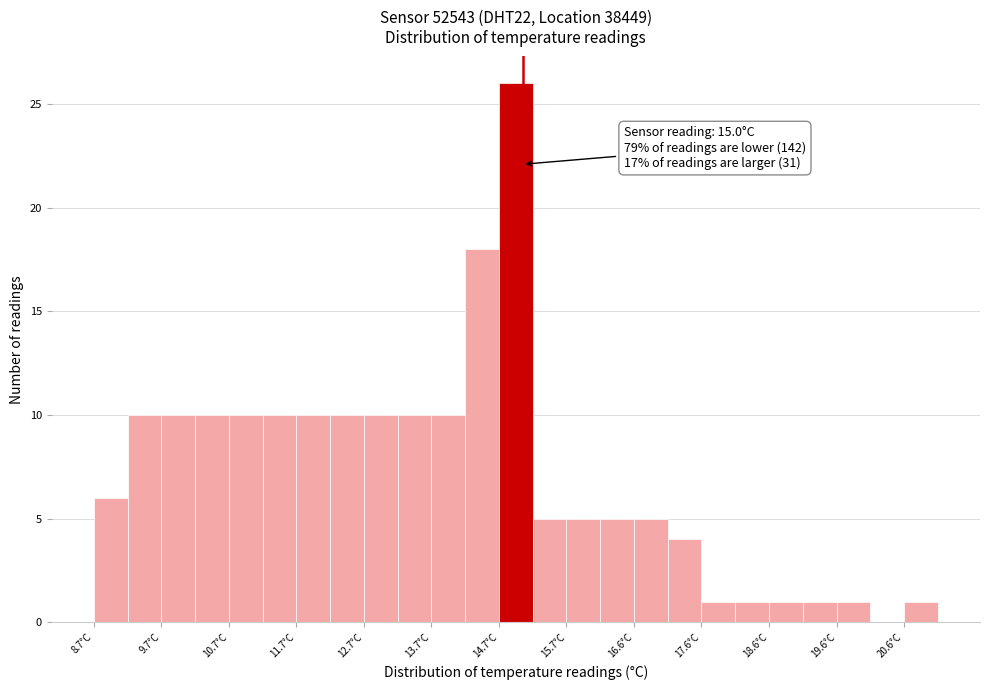

Which range on the x-axis has the tallest bar?

14.65 to 15.15